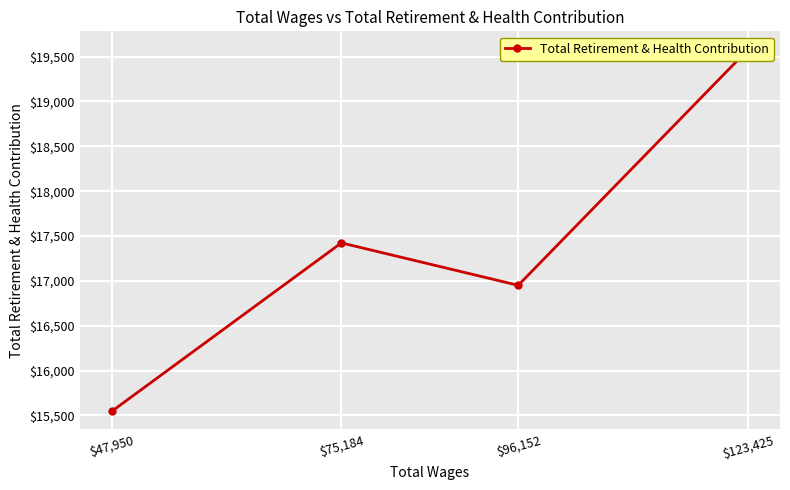

What is the greatest value displayed?

19580